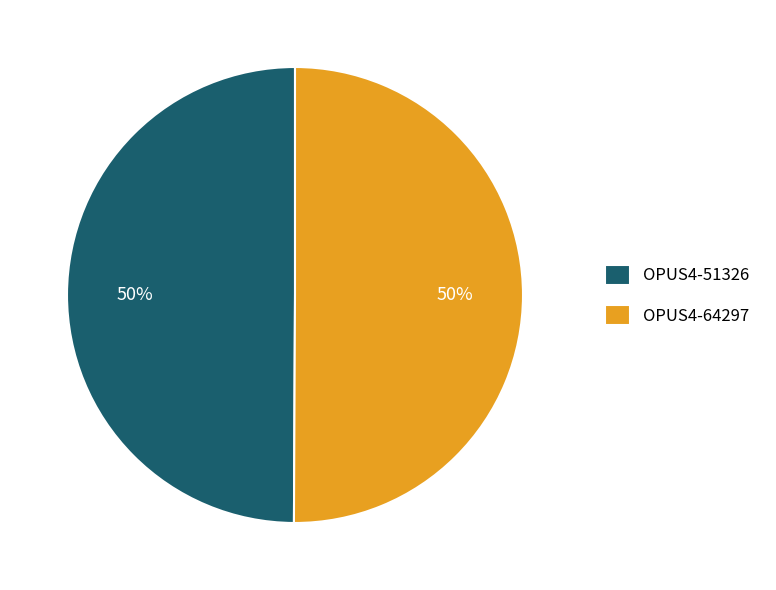

Approximately how many times larger is the value at OPUS4-51326 compared to OPUS4-64297?

1.0